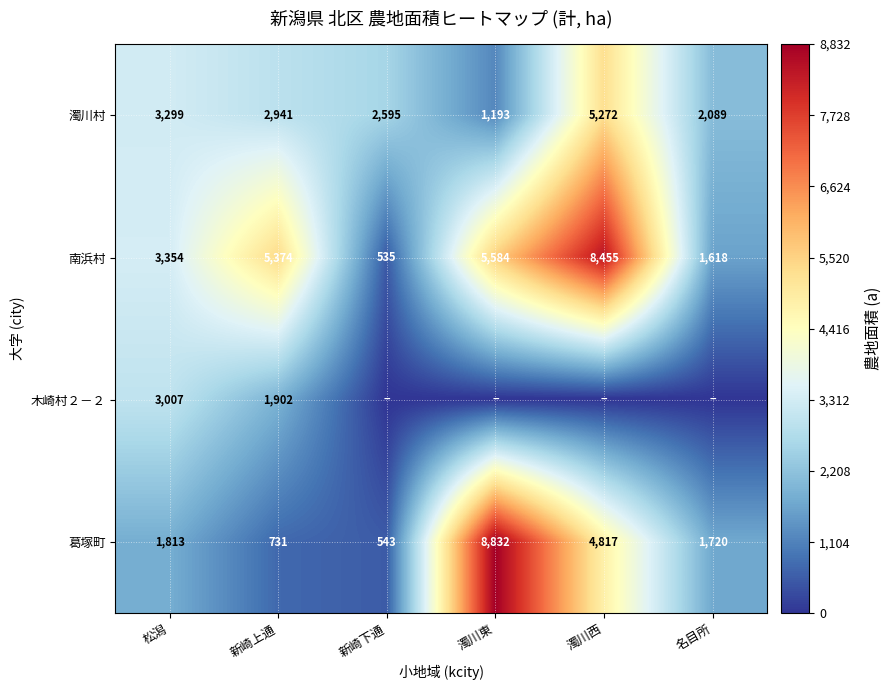

What is the difference between the 南浜村 values at 濁川東 and 新崎下通?

5049